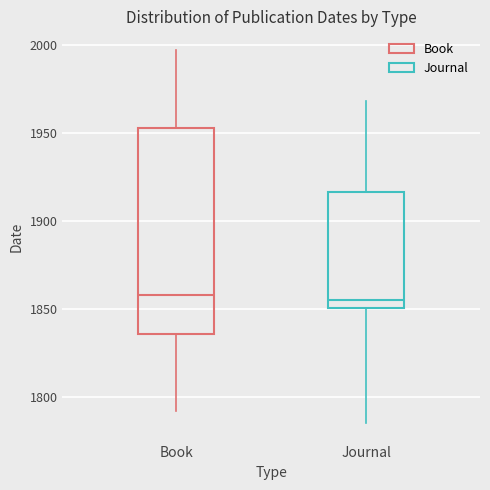

Comparing the boxes themselves (not the whiskers), which one is the tallest?

Book